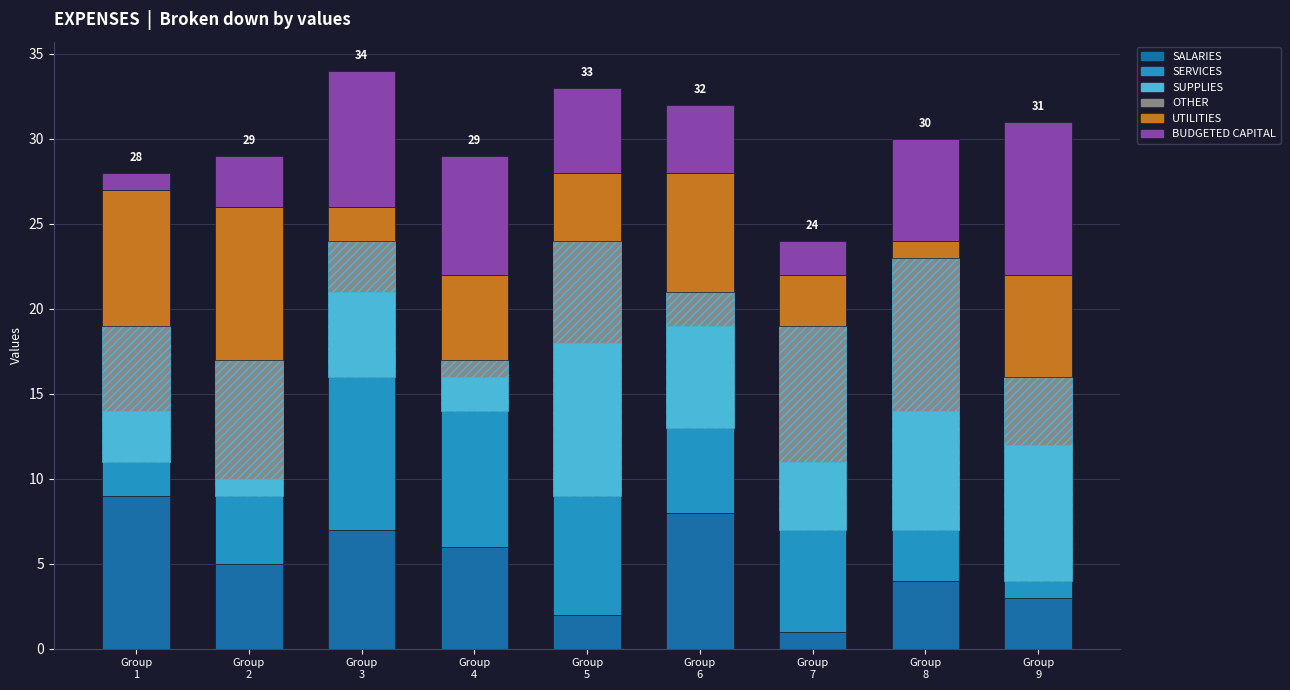

What is the maximum value for SALARIES?

9